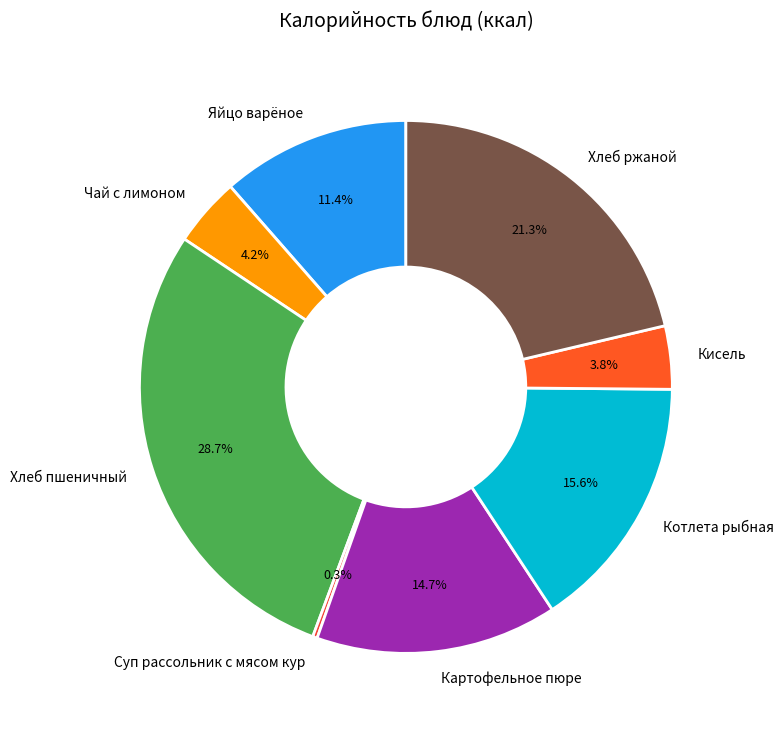

How much of the chart is everything except Хлеб ржаной?

78.7%